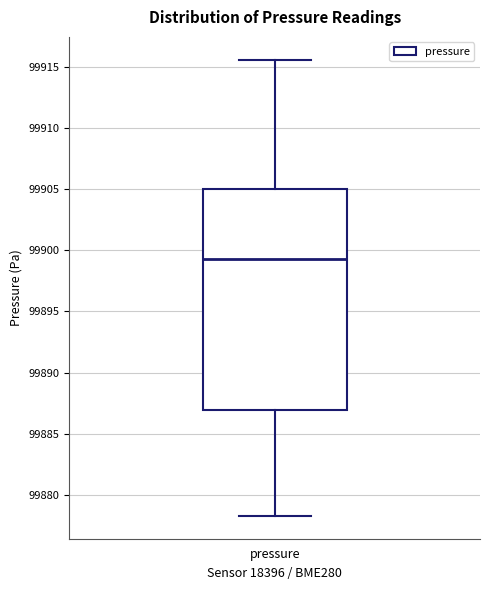

Where does the upper whisker of the box for pressure end on the y-axis? The values are not printed on the chart, so give them approximately, as read against the axis.

99915.5